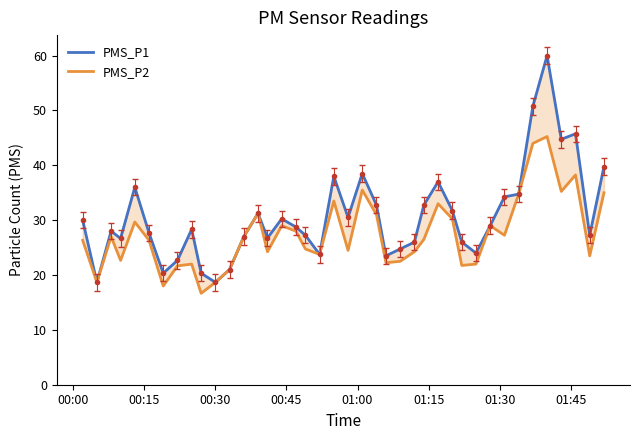

What is the lowest value of the PMS_P1 series?

18.7